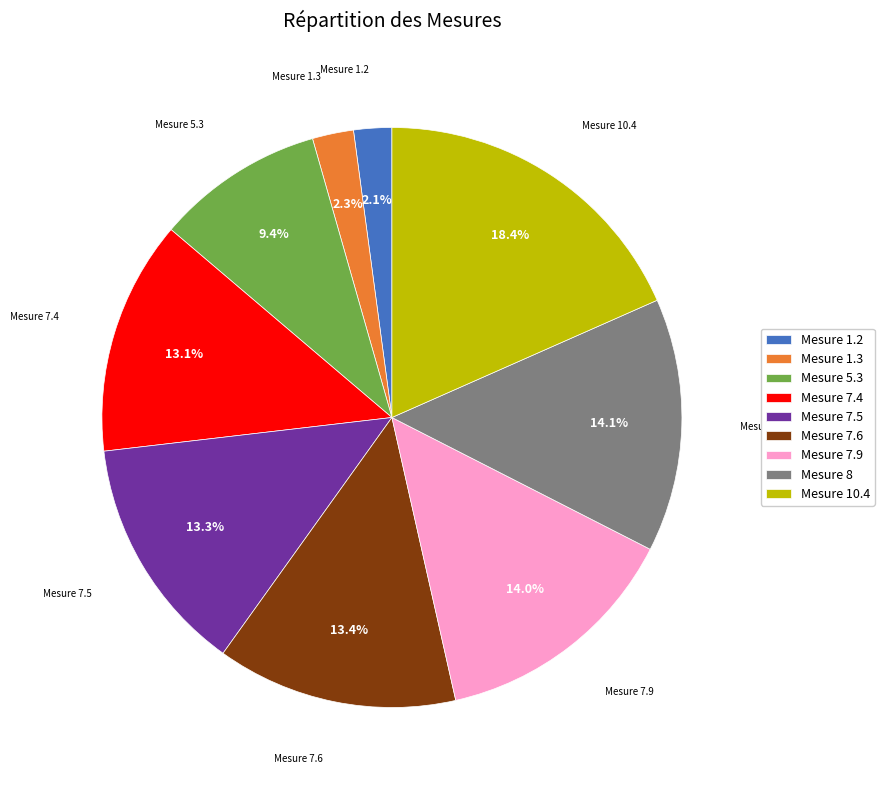

How many segments does this pie chart have?

9